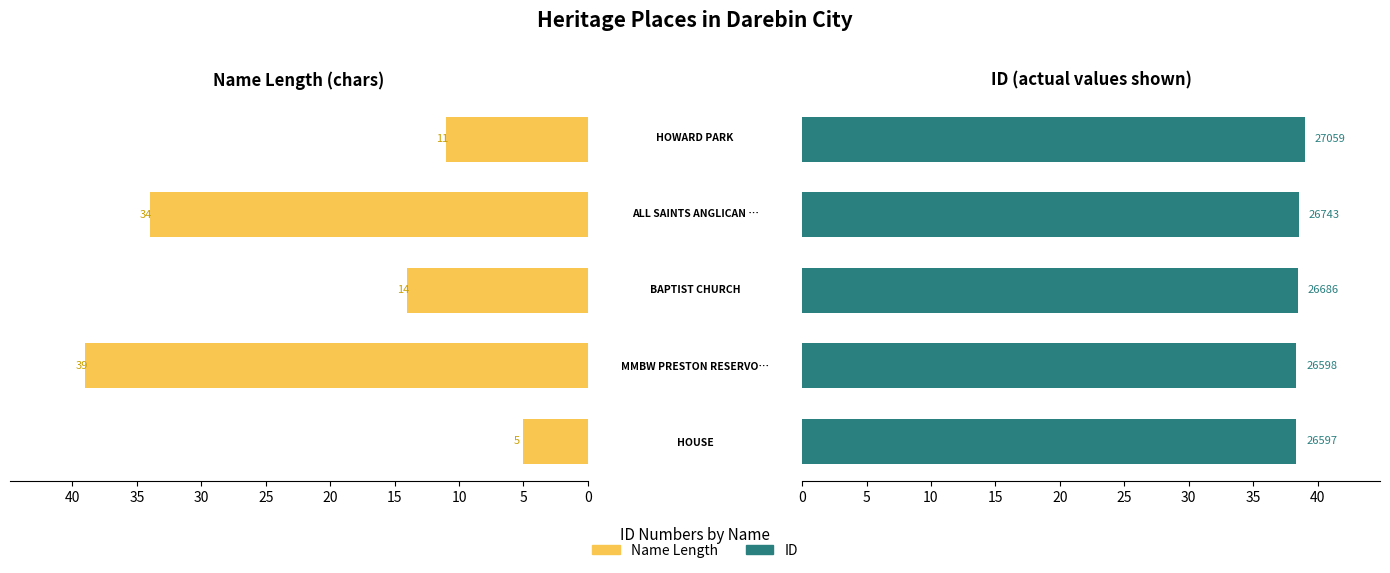

What are all the series names shown in the legend?

Name Length, ID